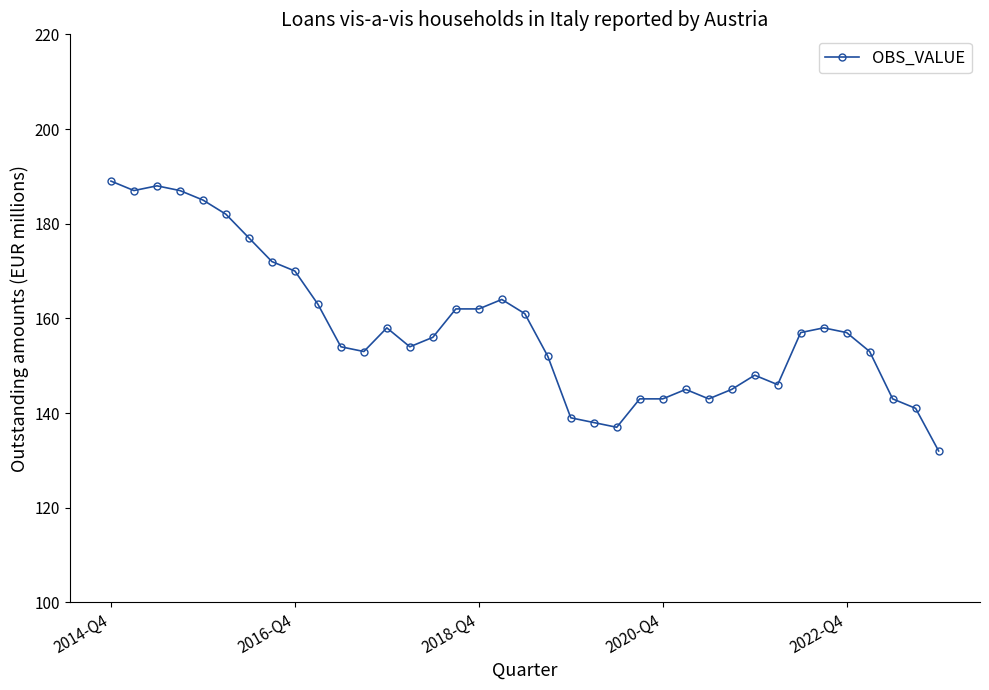

True or false: there are more than 0 points higher than both neighbors.

True